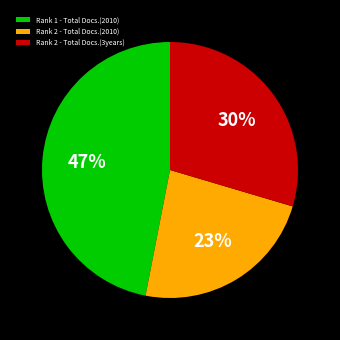

The Rank 2 - Total Docs.(2010) slice represents 37% of the pie. True or false?

False